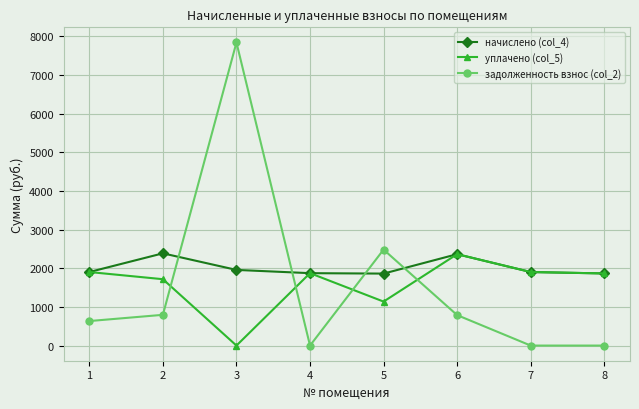

What is the value of the начислено (col_4) point at the 5th from the left?

1862.3